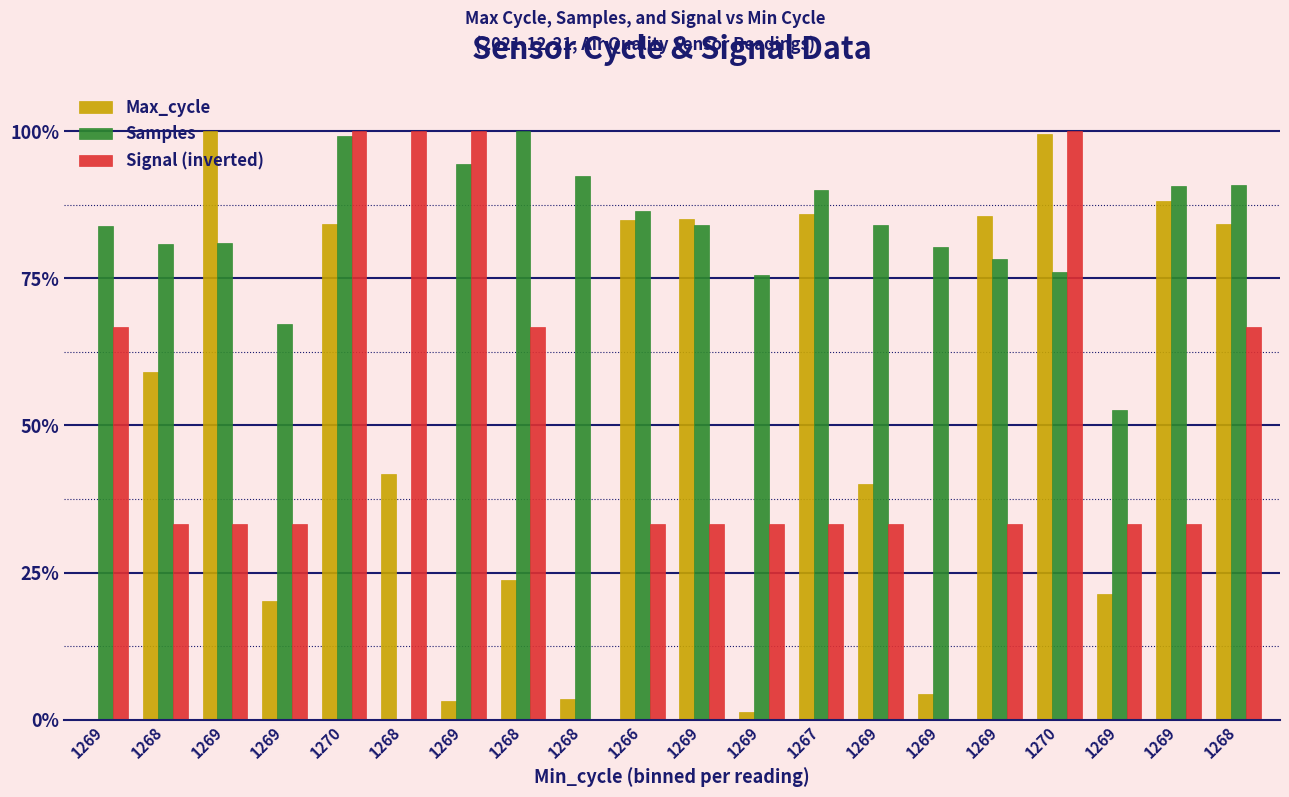

Is the value of Signal (inverted) at 1268 greater than the value of Samples at 1269?

No